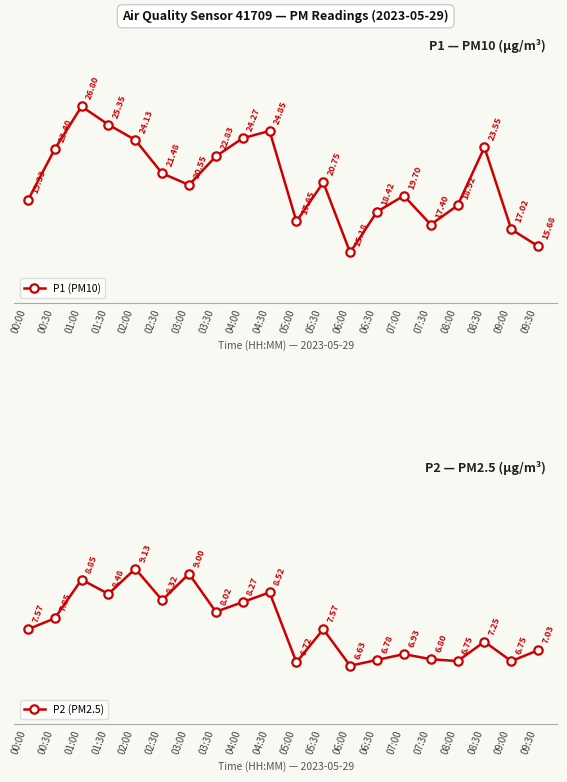

At which category does P1 (PM10) reach its first local valley?

03:00